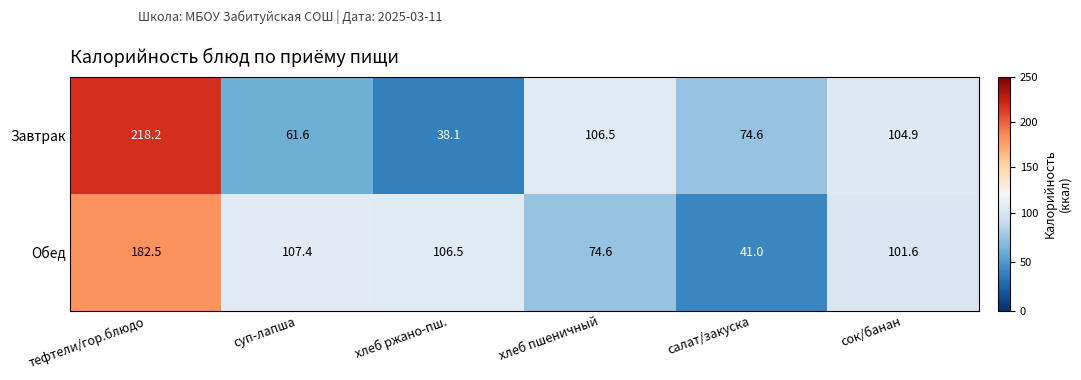

How many categories are shown in the chart?

6